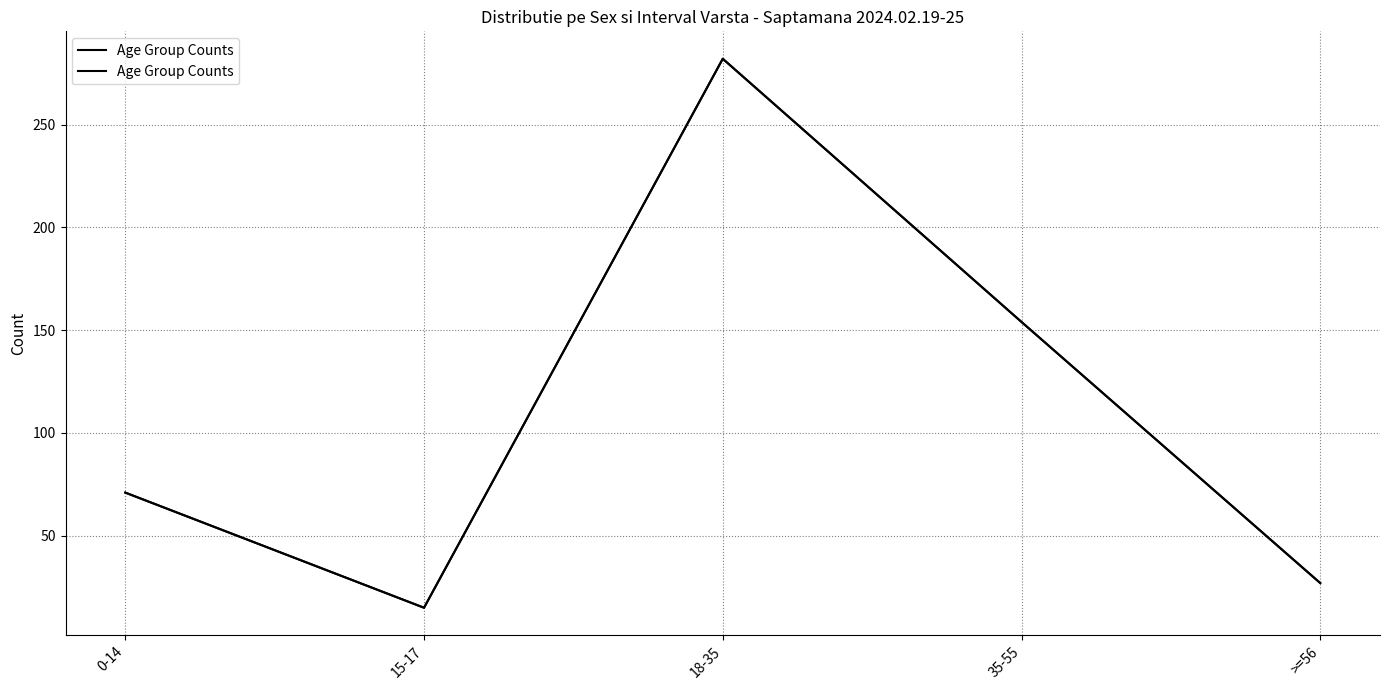

Rank the categories by value from lowest to highest.

15-17, >=56, 0-14, 35-55, 18-35